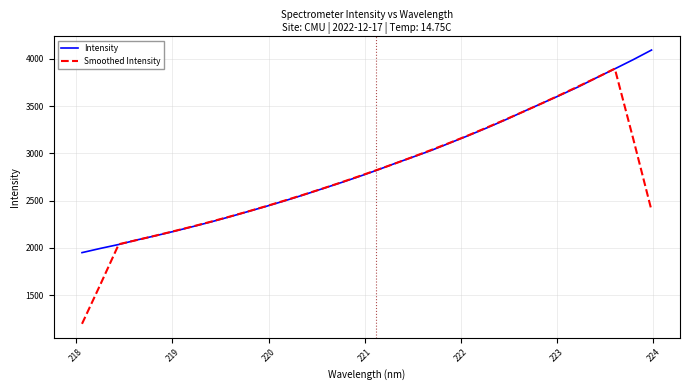

Which series has the largest range (max minus min)?

Smoothed Intensity